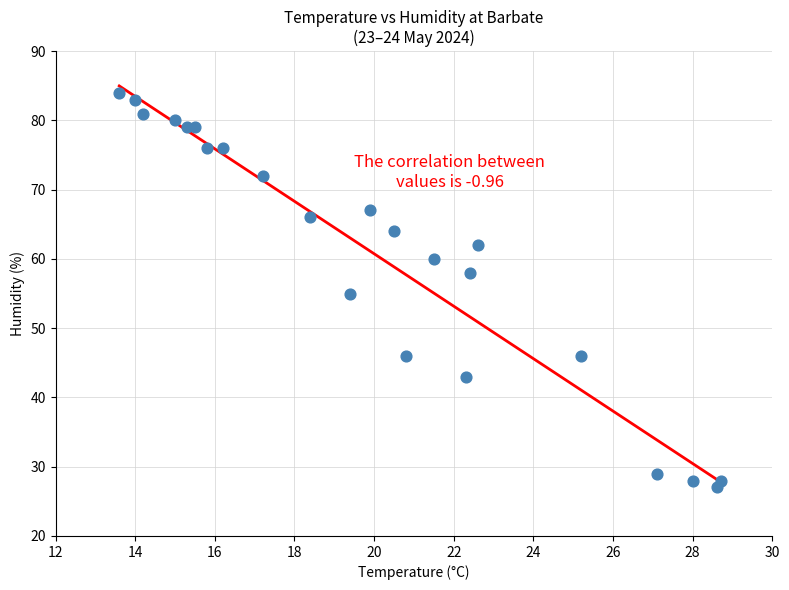

What is the range of Y values (max minus min)?

57